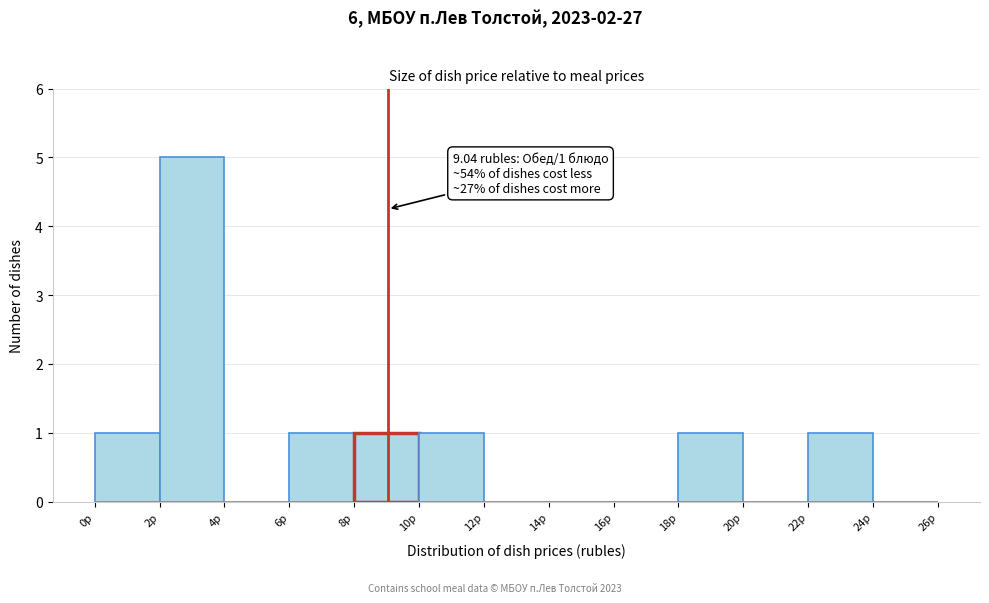

Over which range of the x-axis is the bar tallest?

2 to 4